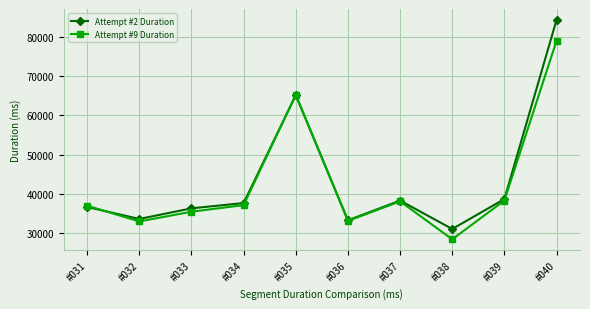

What is the difference between the second highest and minimum values in the Attempt #2 Duration series?

34043